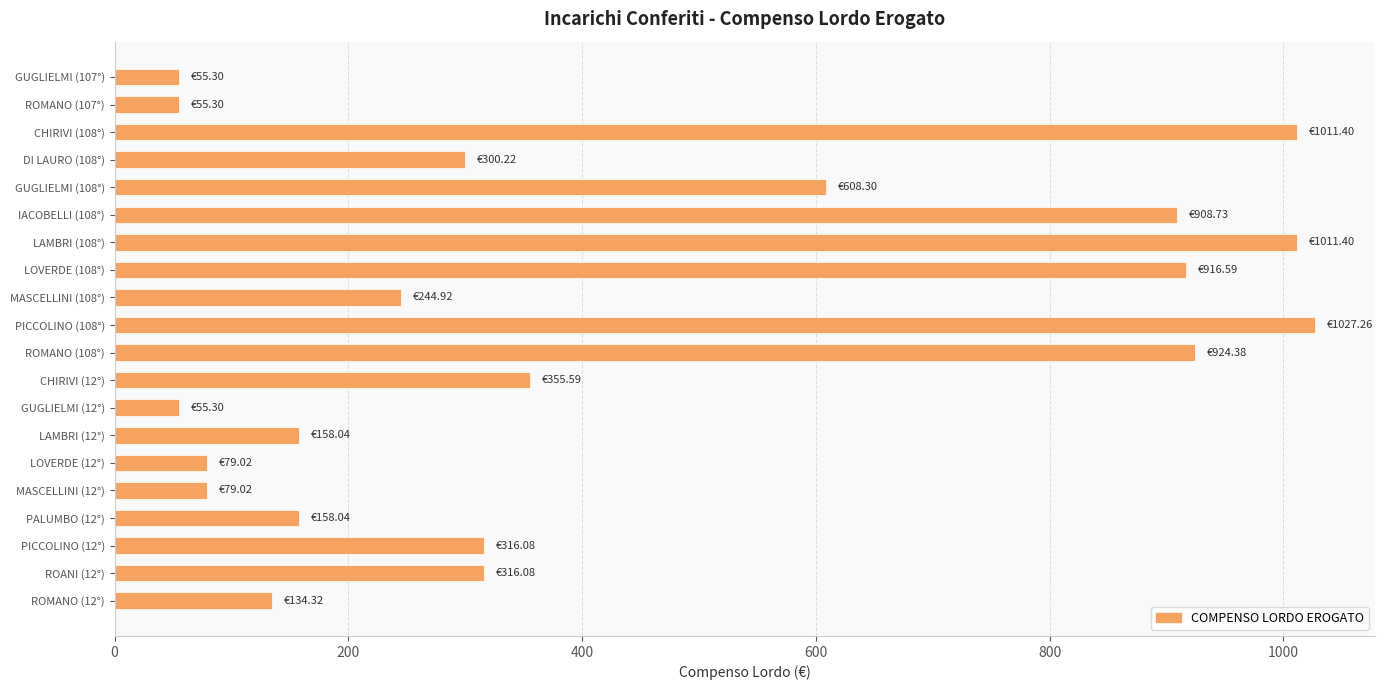

How many data points are less than 316?

10